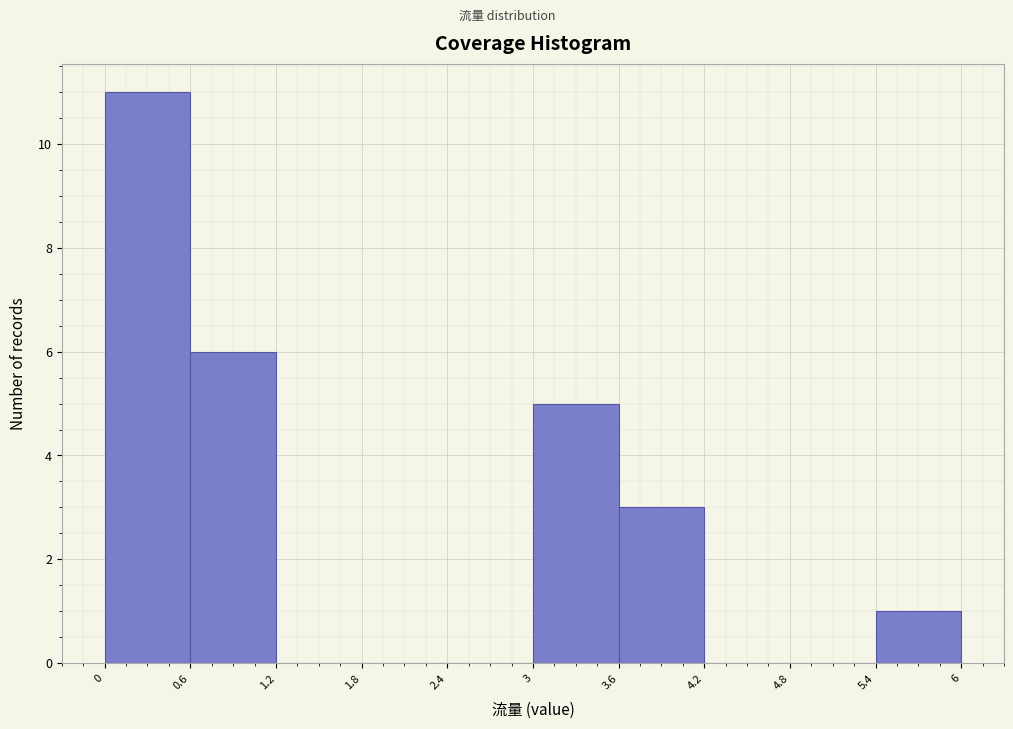

Which range on the x-axis has the tallest bar?

0 to 0.6